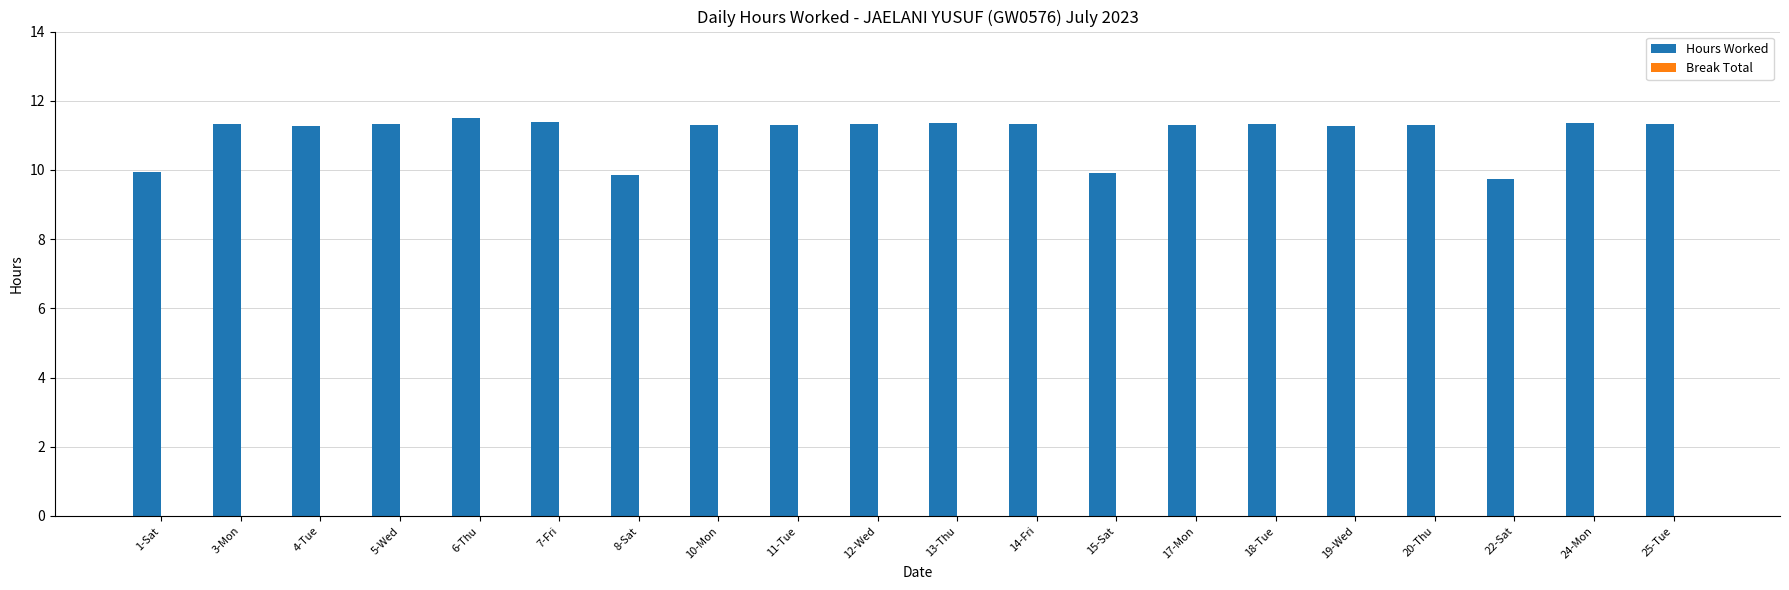

Are the bars grouped side by side (vs. stacked)?

No